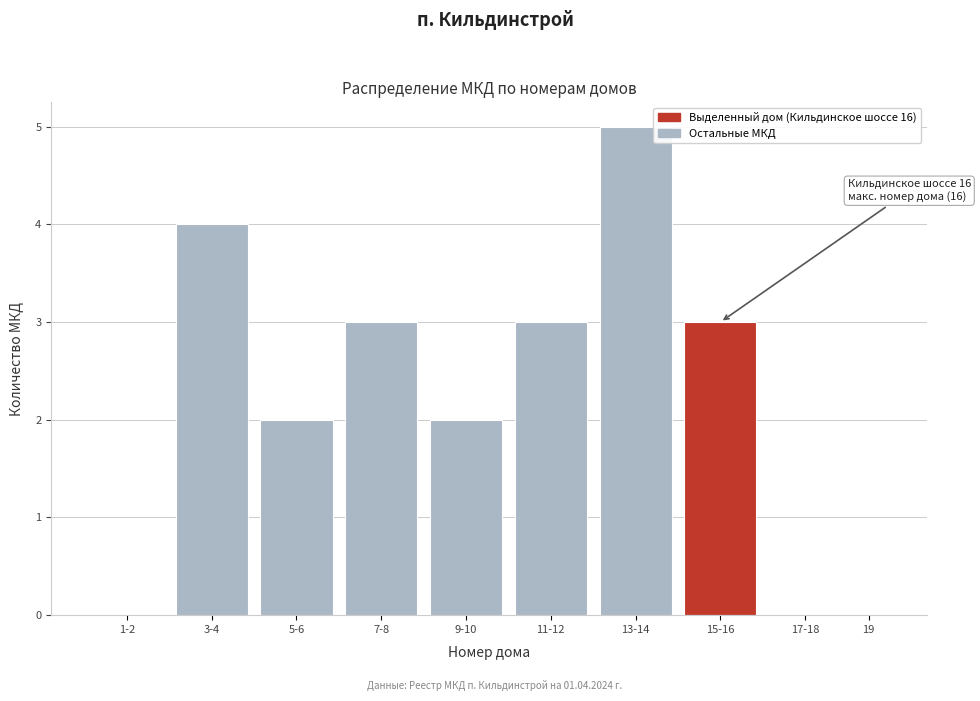

Reading left to right, what are all the values shown in this chart?

1-2=0	3-4=4	5-6=2	7-8=3	9-10=2	11-12=3	13-14=5	15-16=3	17-18=0	19=0